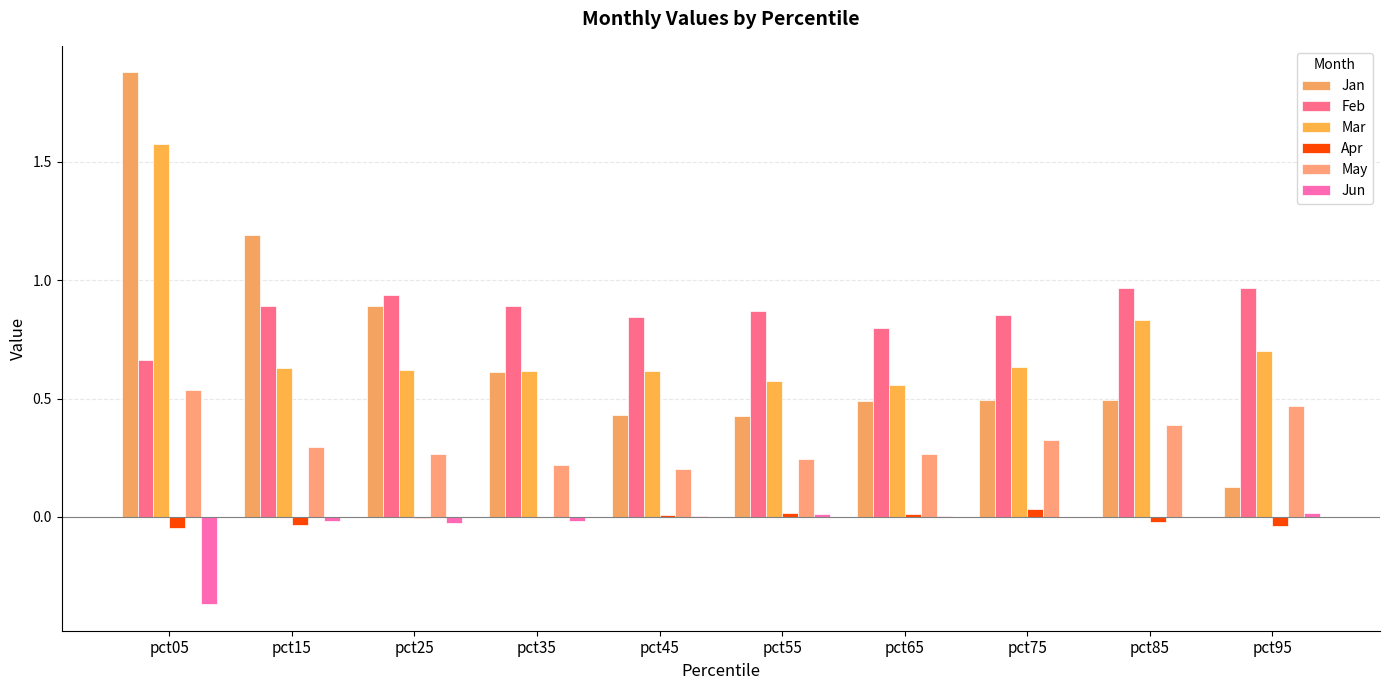

Are the bars grouped side by side (vs. stacked)?

Yes